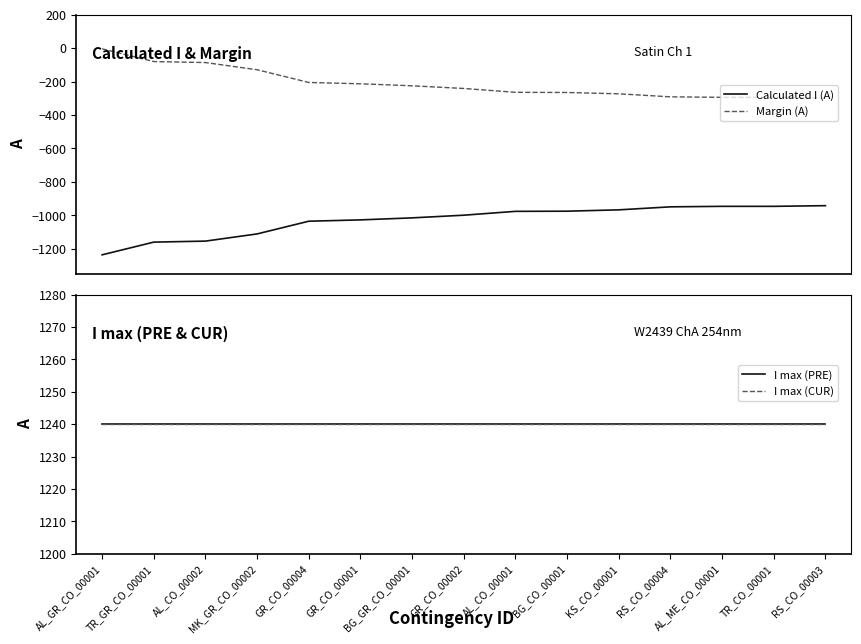

Where is Margin (A) nearest to the value -151?

MK_GR_CO_00002